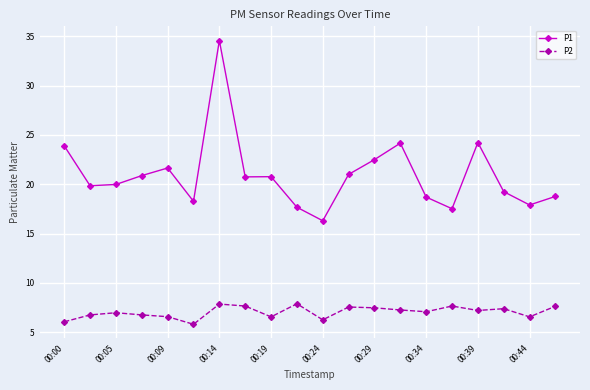

Which series has the widest spread of values?

P1